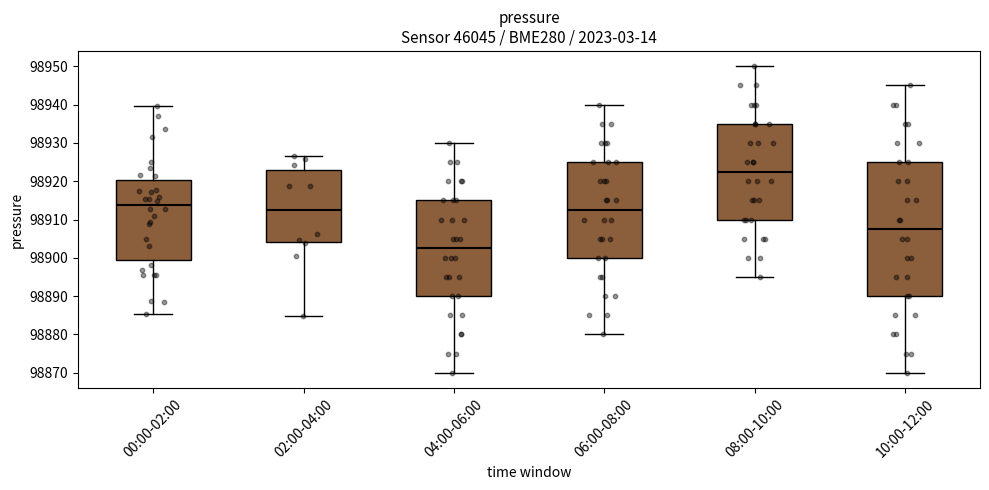

Where does the lower whisker of the box for 02:00-04:00 end on the y-axis? The values are not printed on the chart, so give them approximately, as read against the axis.

98885